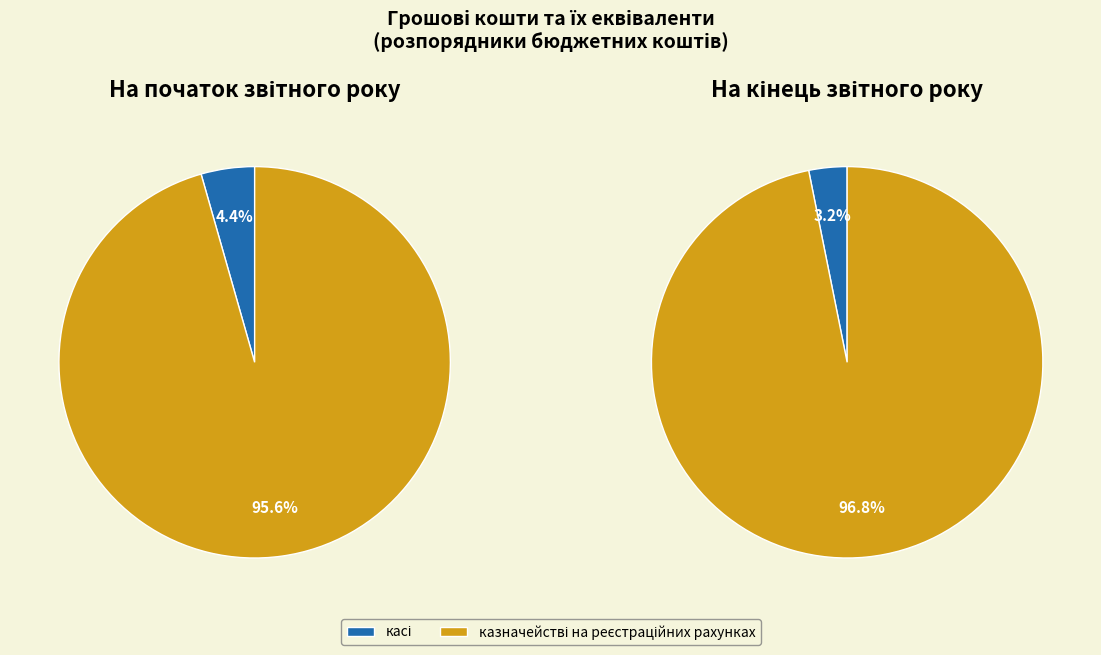

Which series has the largest range (max minus min)?

На кінець звітного року